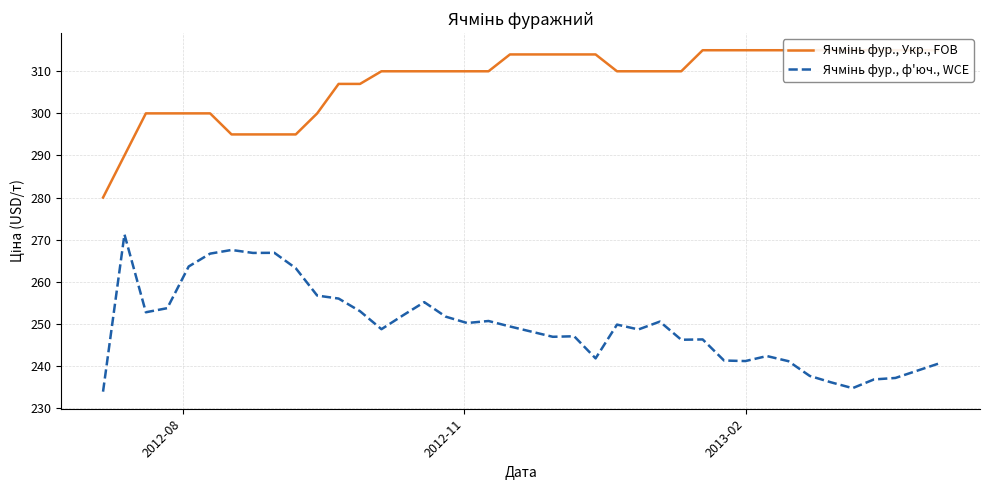

Is the value of Ячмінь фур., Укр., FOB at 14 greater than the value of Ячмінь фур., ф'юч., WCE at 36?

Yes